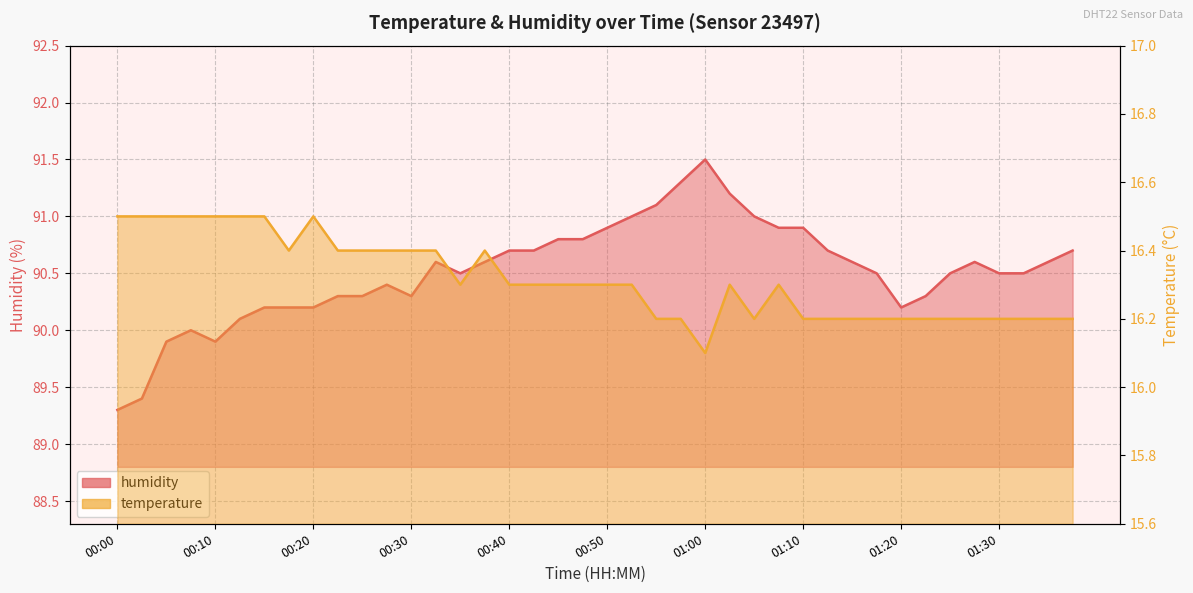

What is the spread (max minus min) of values at 00:13?

73.6